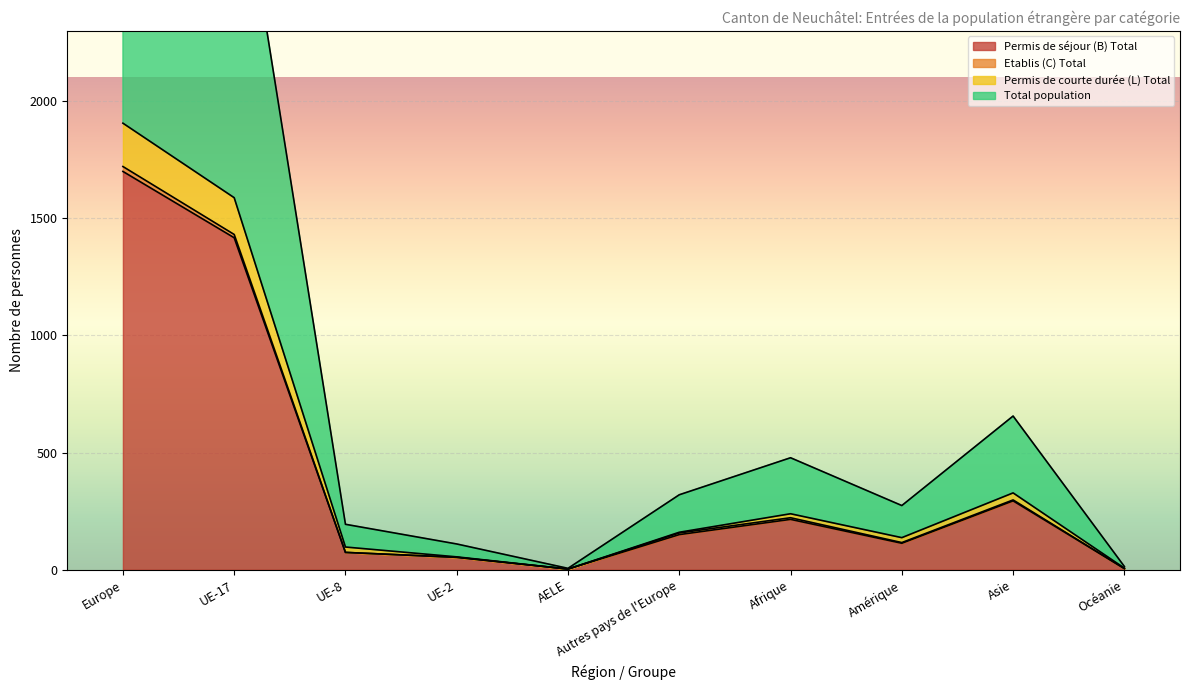

Which category has the lowest value in the Permis de courte durée (L) Total series?

AELE